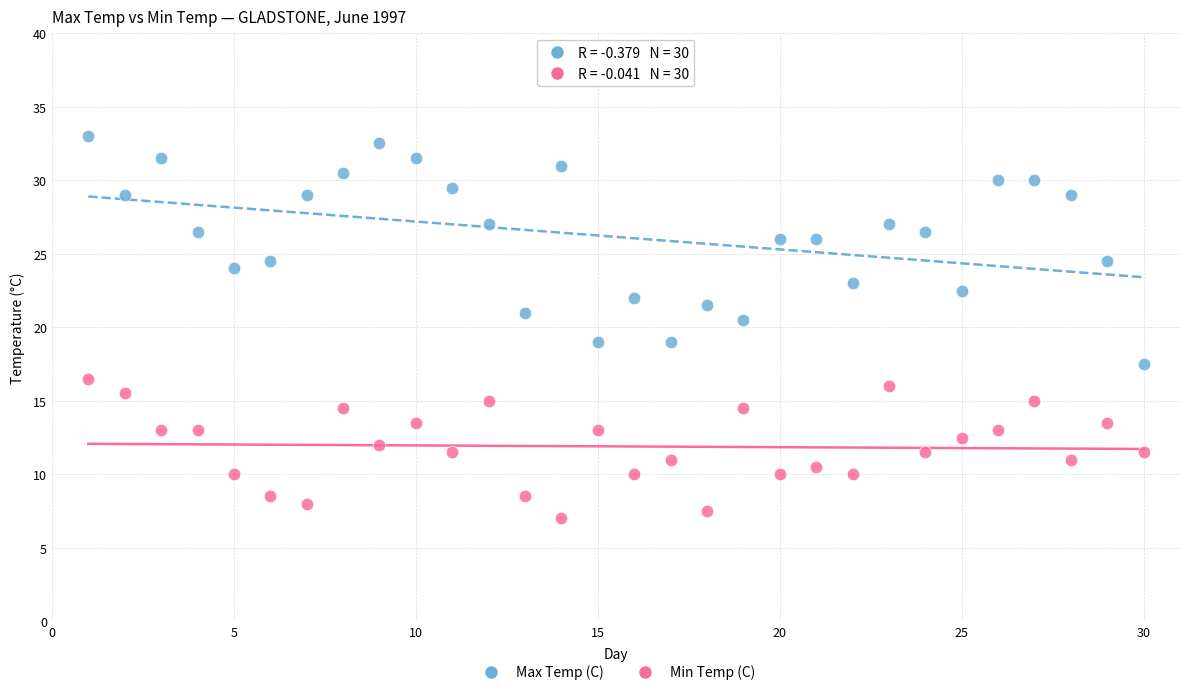

Which series contains the lowest Y value?

Min Temp (C)